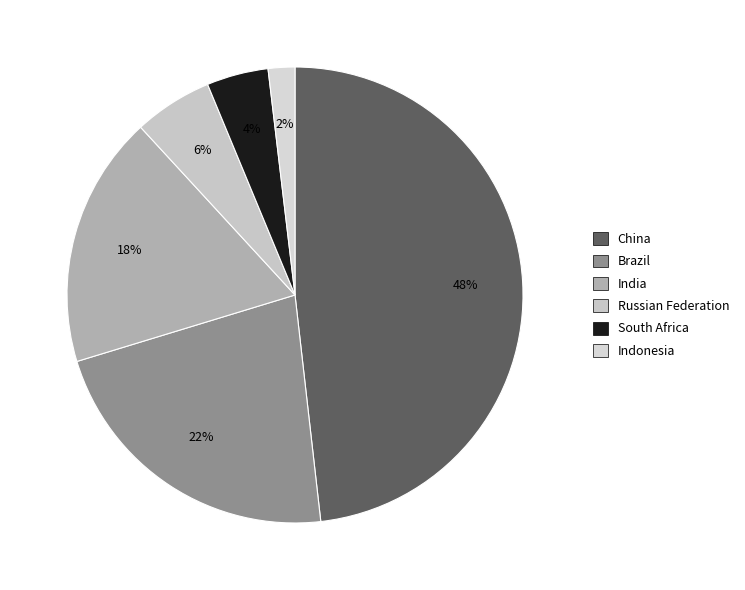

Do Indonesia and South Africa together represent more than half of the pie?

No